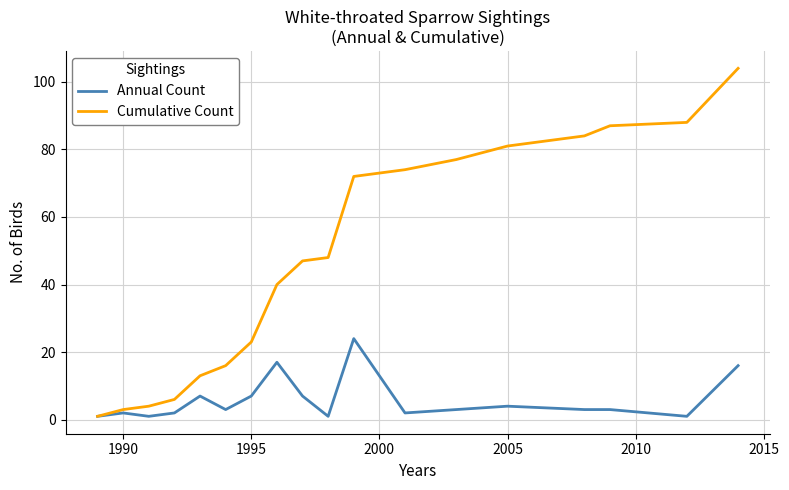

Reading right to left, transcribe all the data shown in this chart.

Annual Count: 16	1	3	3	4	3	2	24	1	7	17	7	3	7	2	1	2	1
Cumulative Count: 104	88	87	84	81	77	74	72	48	47	40	23	16	13	6	4	3	1